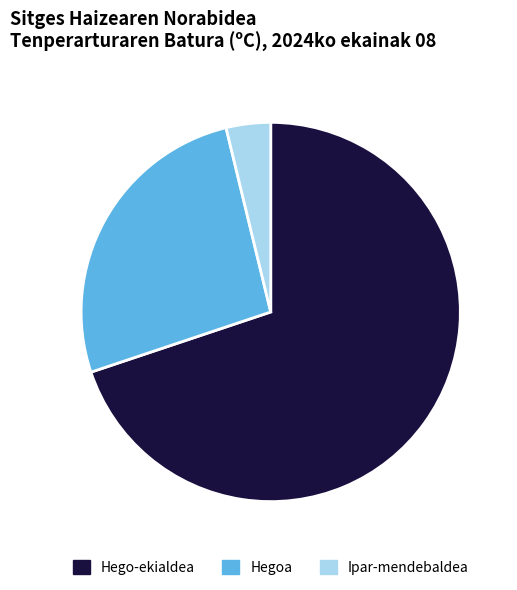

Is there a majority slice in this chart?

Yes